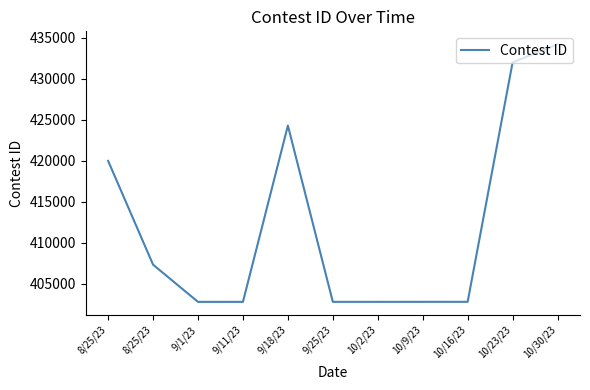

What is the change in value from 9/18/23 to 10/23/23?

+7694